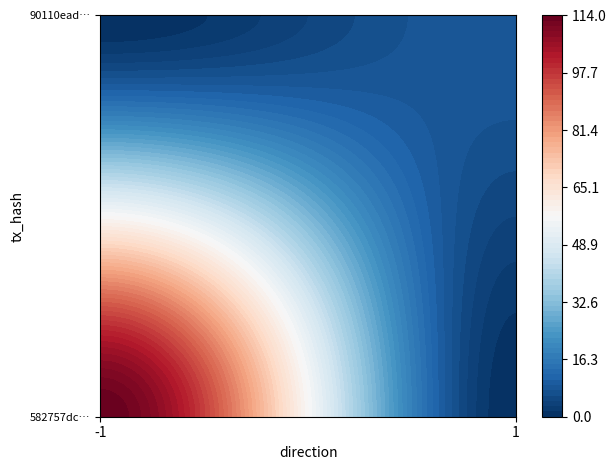

Reading left to right, list all the values displayed in this chart.

582757dc9cf8ed16622c517c59a59626a78dcdb: direction=-1	io_index=114
90110ead991b0f75016026ff807b0c14adee6be: direction=1	io_index=9